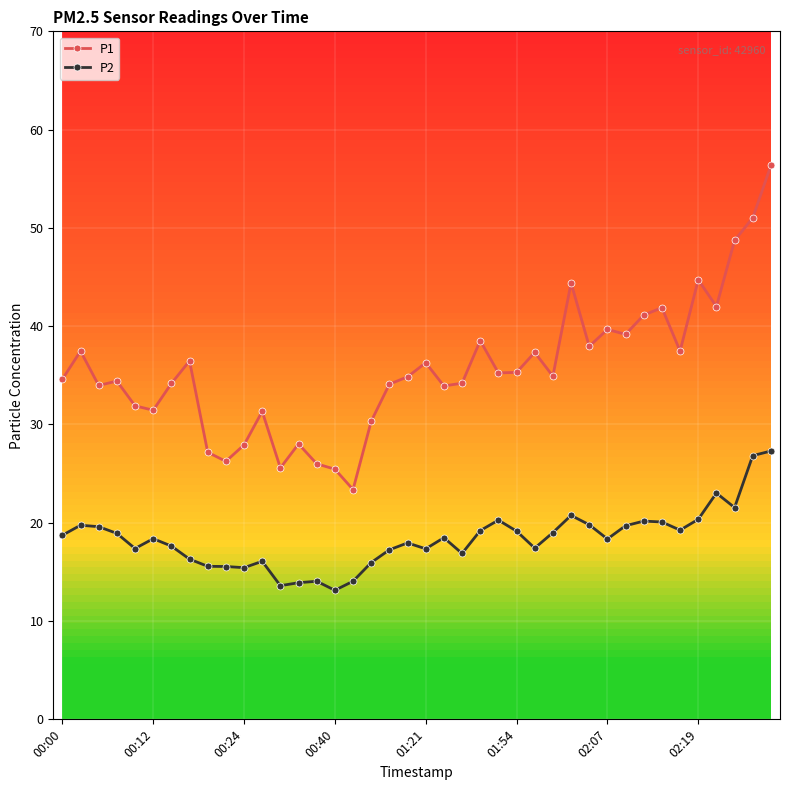

What is the smallest value displayed?

13.1